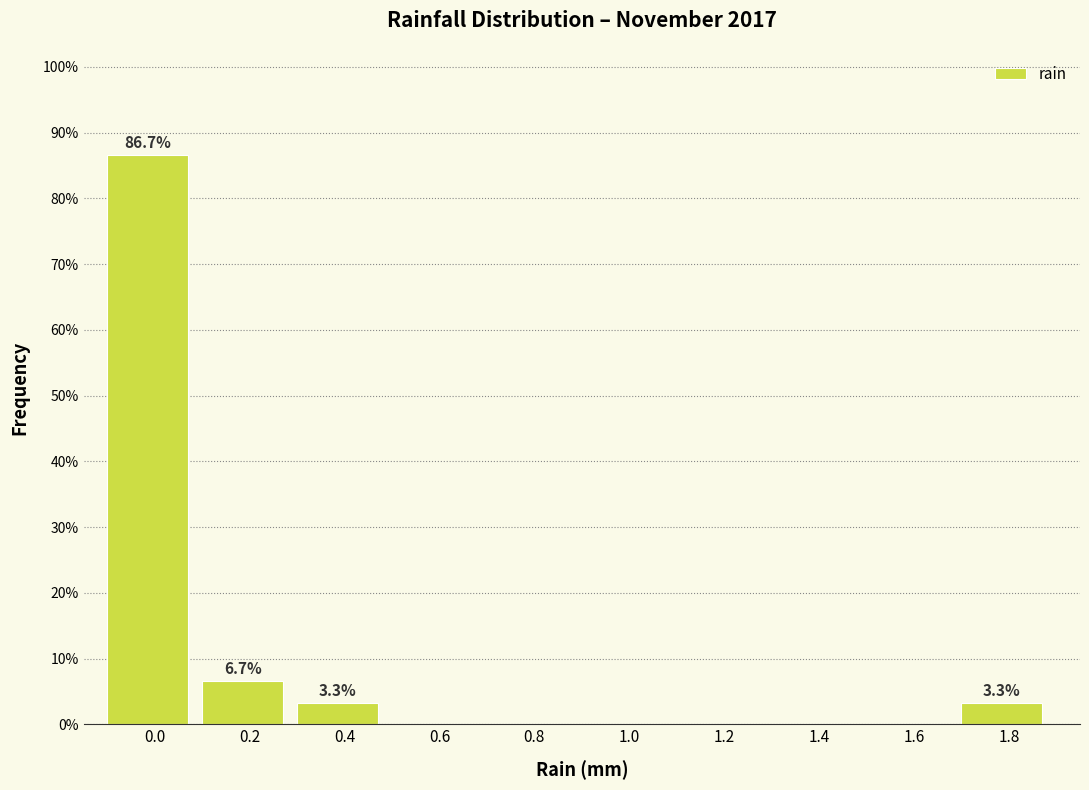

Reading right to left, transcribe all the data shown in this chart.

1.8=3.3	1.6=0.0	1.4=0.0	1.2=0.0	1.0=0.0	0.8=0.0	0.6=0.0	0.4=3.3	0.2=6.7	0.0=86.7